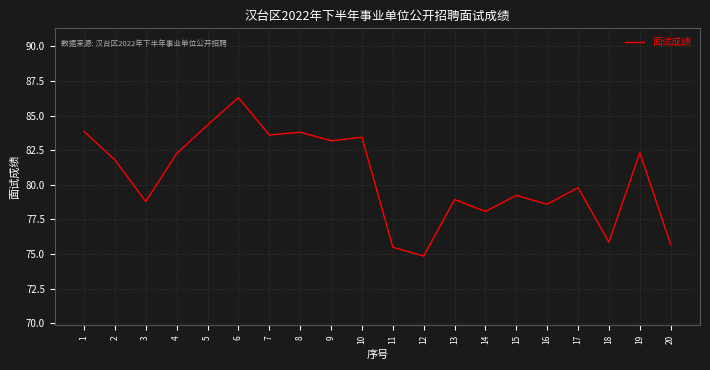

What is the minimum value shown in the chart?

74.9